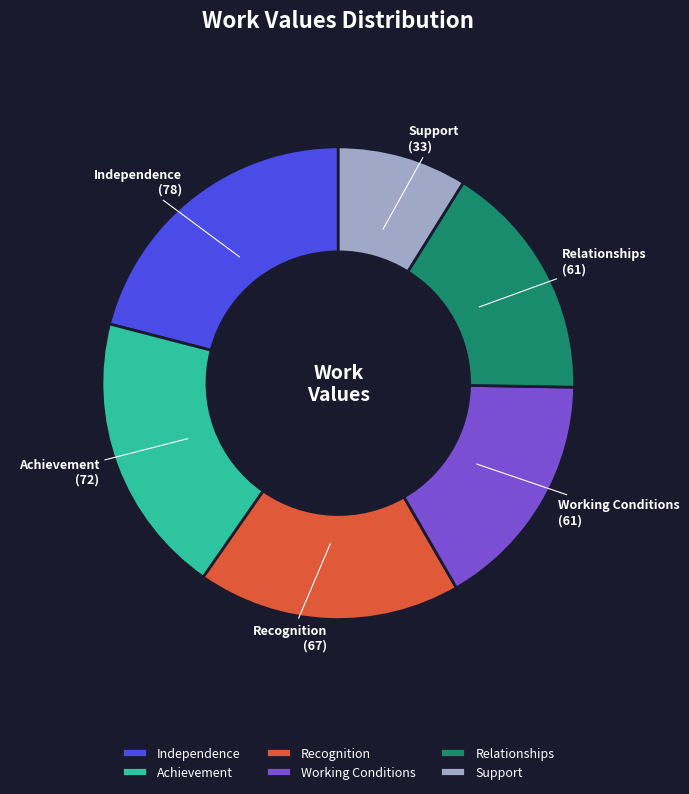

Does Working Conditions account for over 50% of the chart?

No